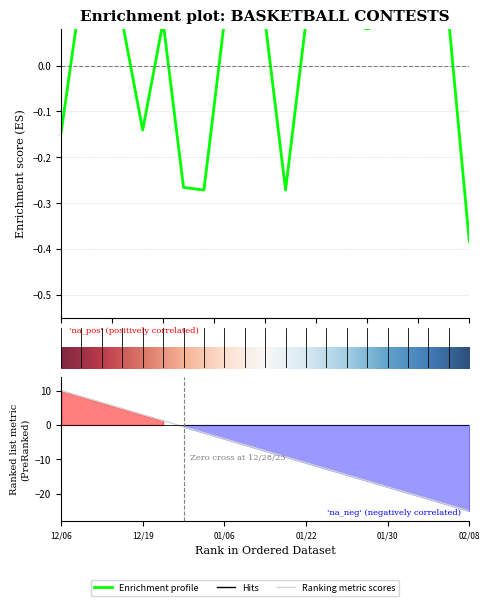

How many values are between 0 and 1?

15